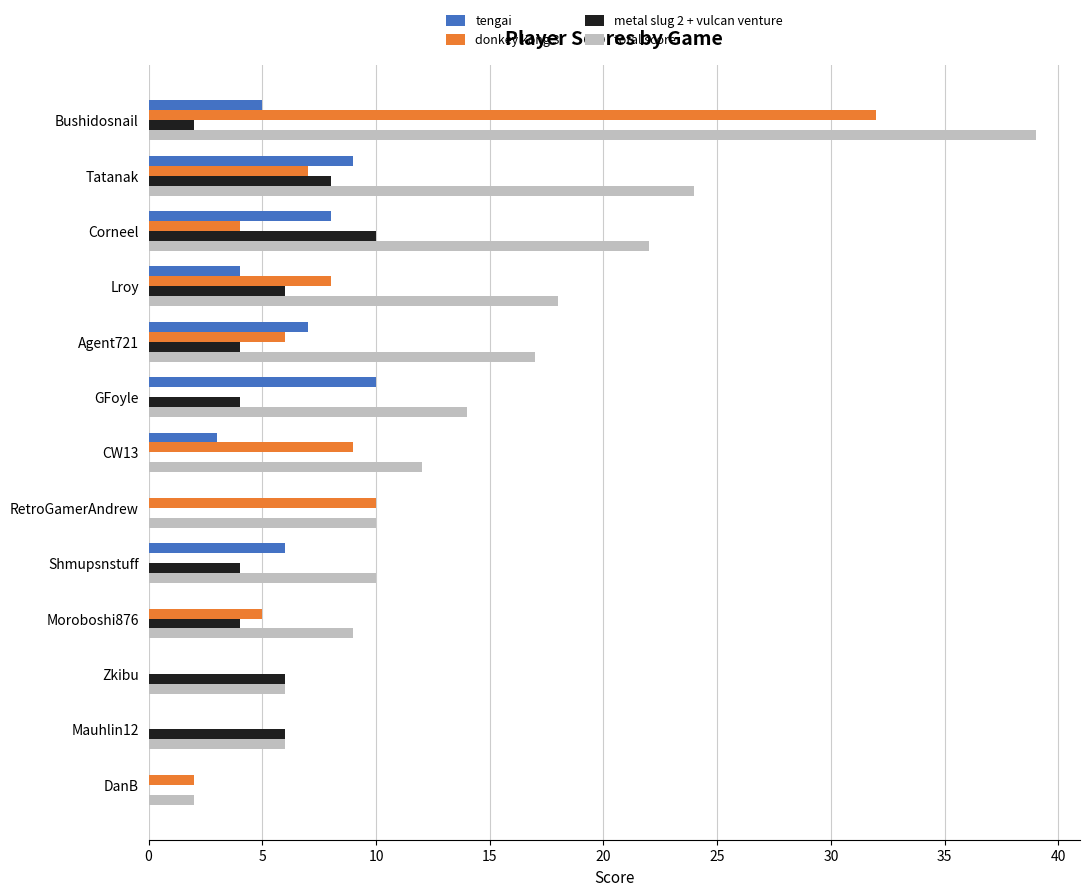

The metal slug 2 + vulcan venture series shows 4 at Lroy. True or false?

False